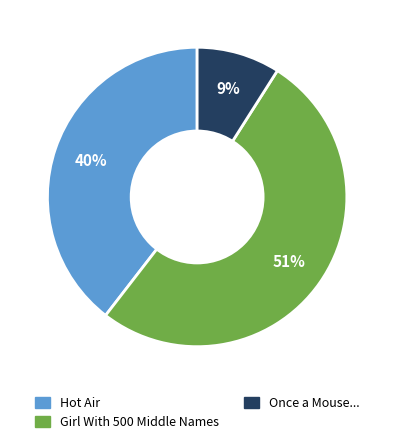

Do Hot Air and Girl With 500 Middle Names together represent more than half of the pie?

Yes